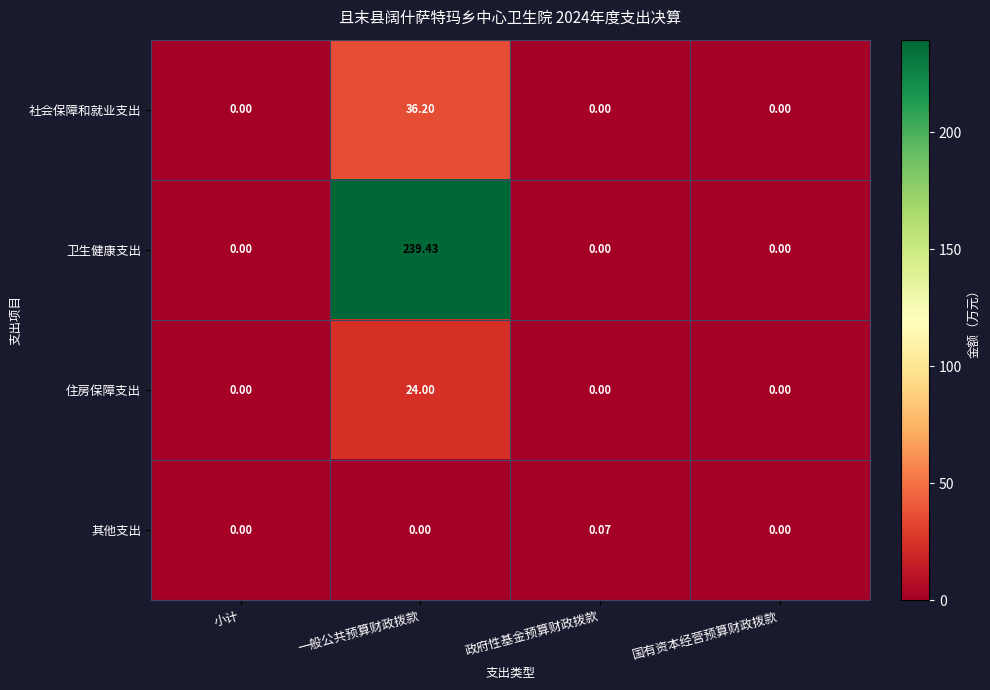

Rank the series by their maximum value, from highest to lowest.

卫生健康支出, 社会保障和就业支出, 住房保障支出, 其他支出